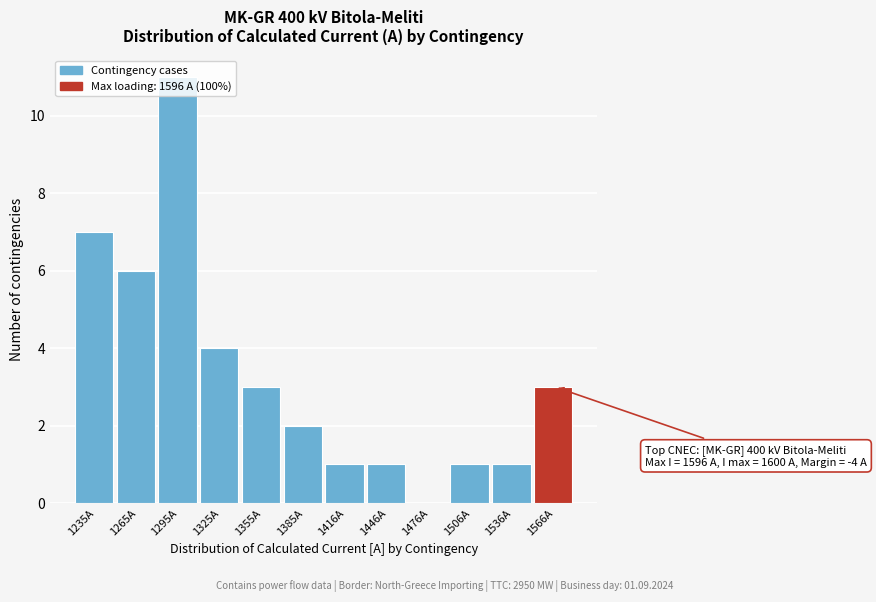

Which has a higher value, 1385A or 1325A?

1325A